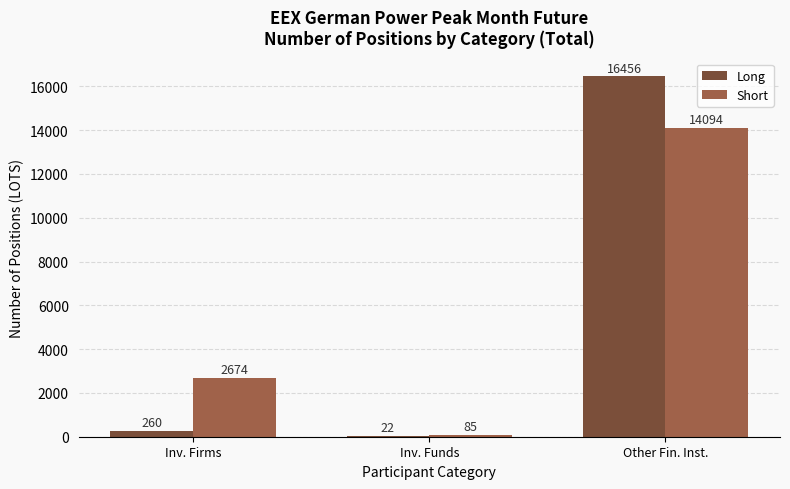

Is it true that Short equals 85 at Inv. Funds?

True